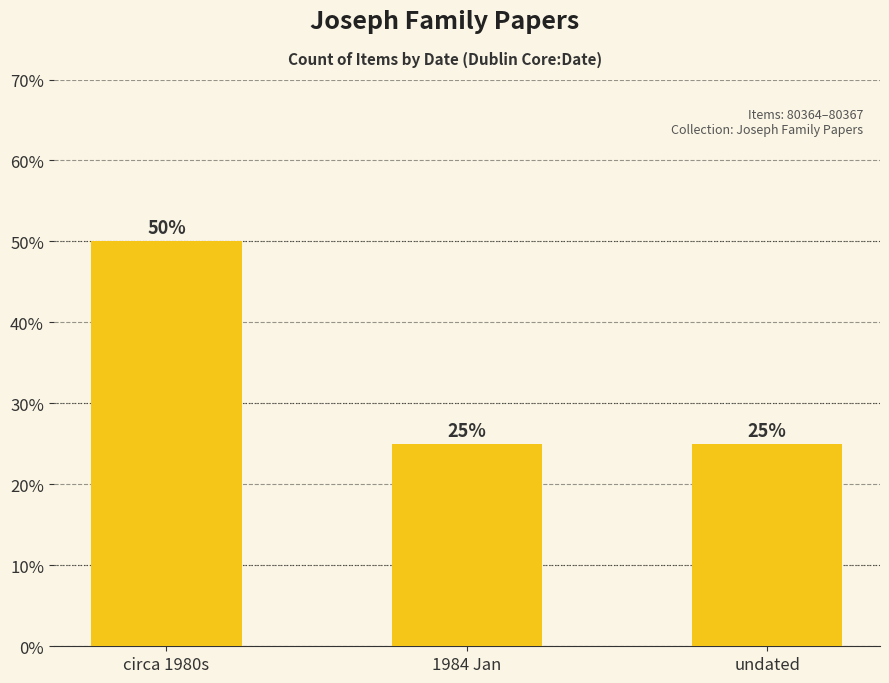

Which category has the highest value across all series?

circa 1980s